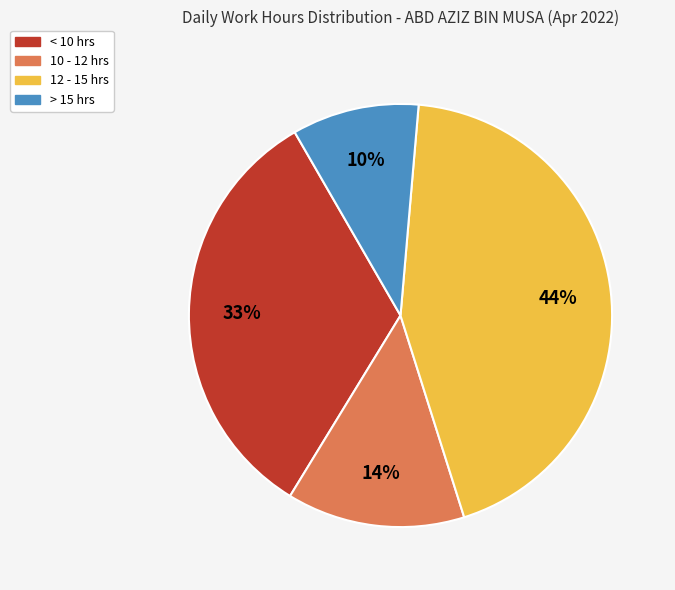

To the nearest percent, what is the average slice percentage?

25%